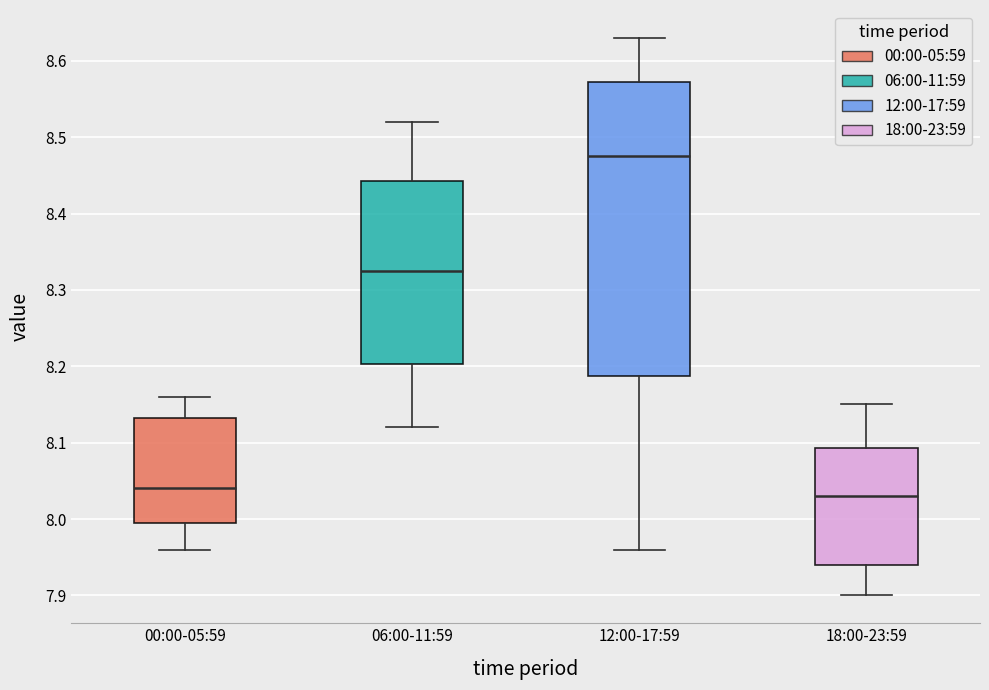

Which box is the tallest, from its lower edge to its upper edge?

12:00-17:59